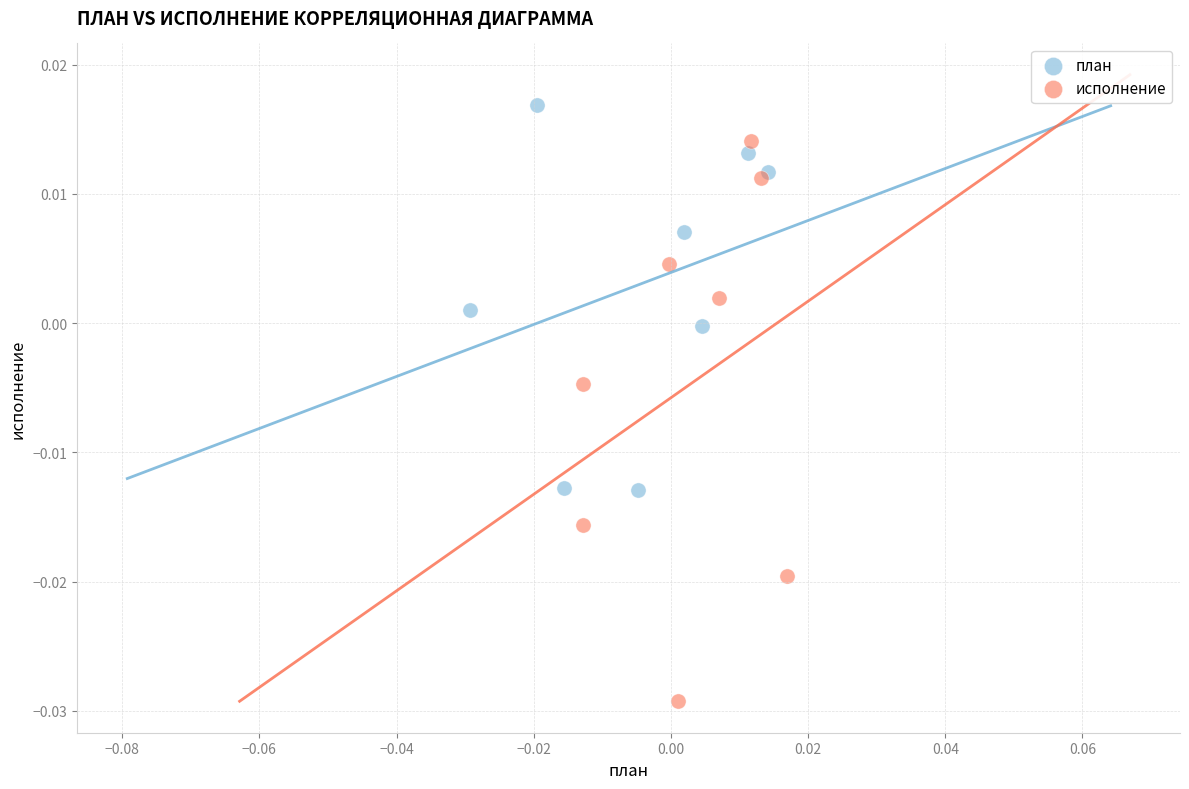

What are all the series names shown in the legend?

план, исполнение